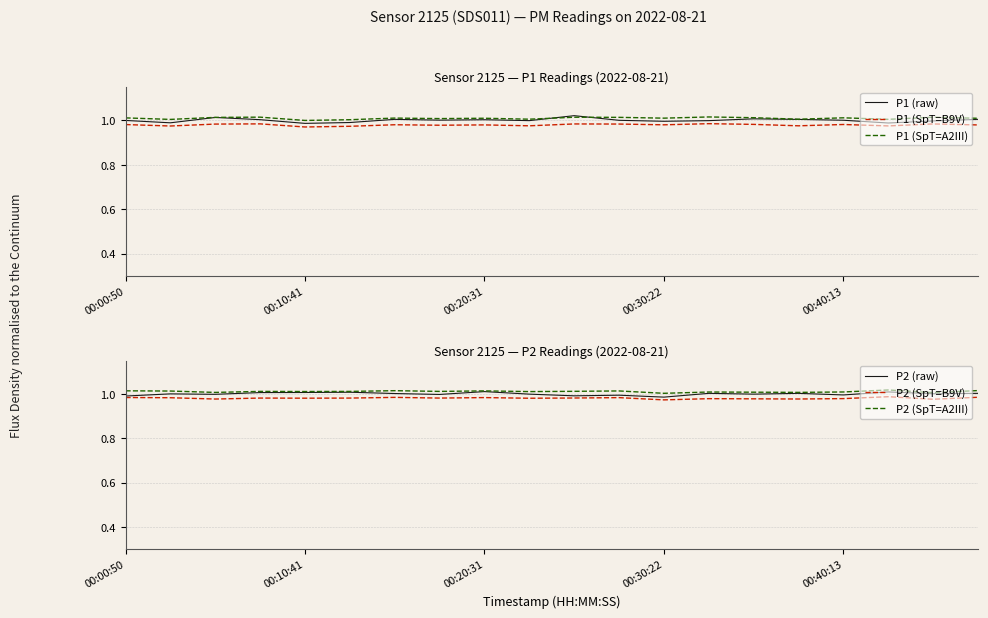

Rank the series at 9 from lowest to highest value.

P1 (SpT=B9V), P2 (SpT=B9V), P2 (raw), P1 (raw), P1 (SpT=A2III), P2 (SpT=A2III)